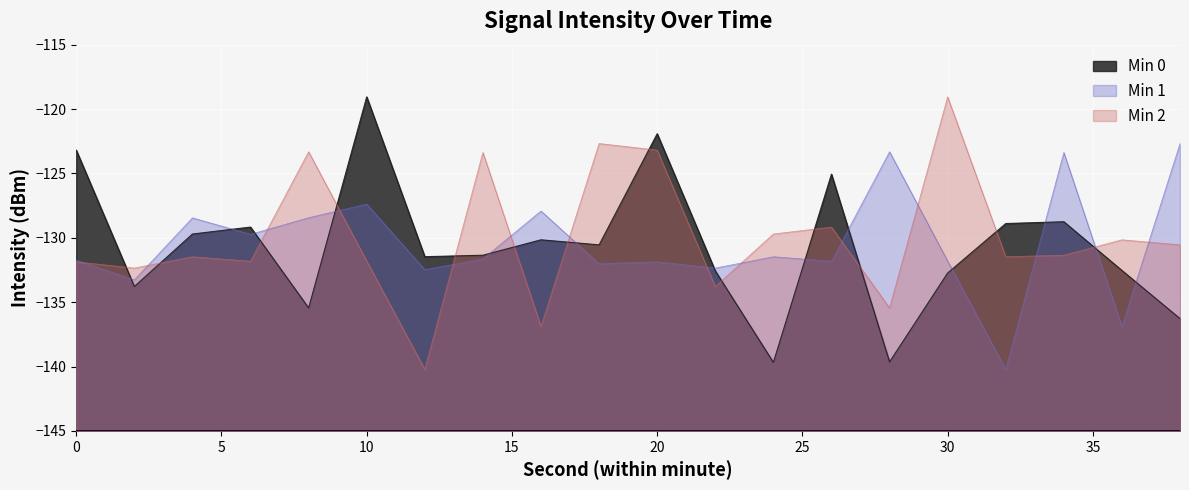

Which series changed the most between 22 and 34?

Min 1